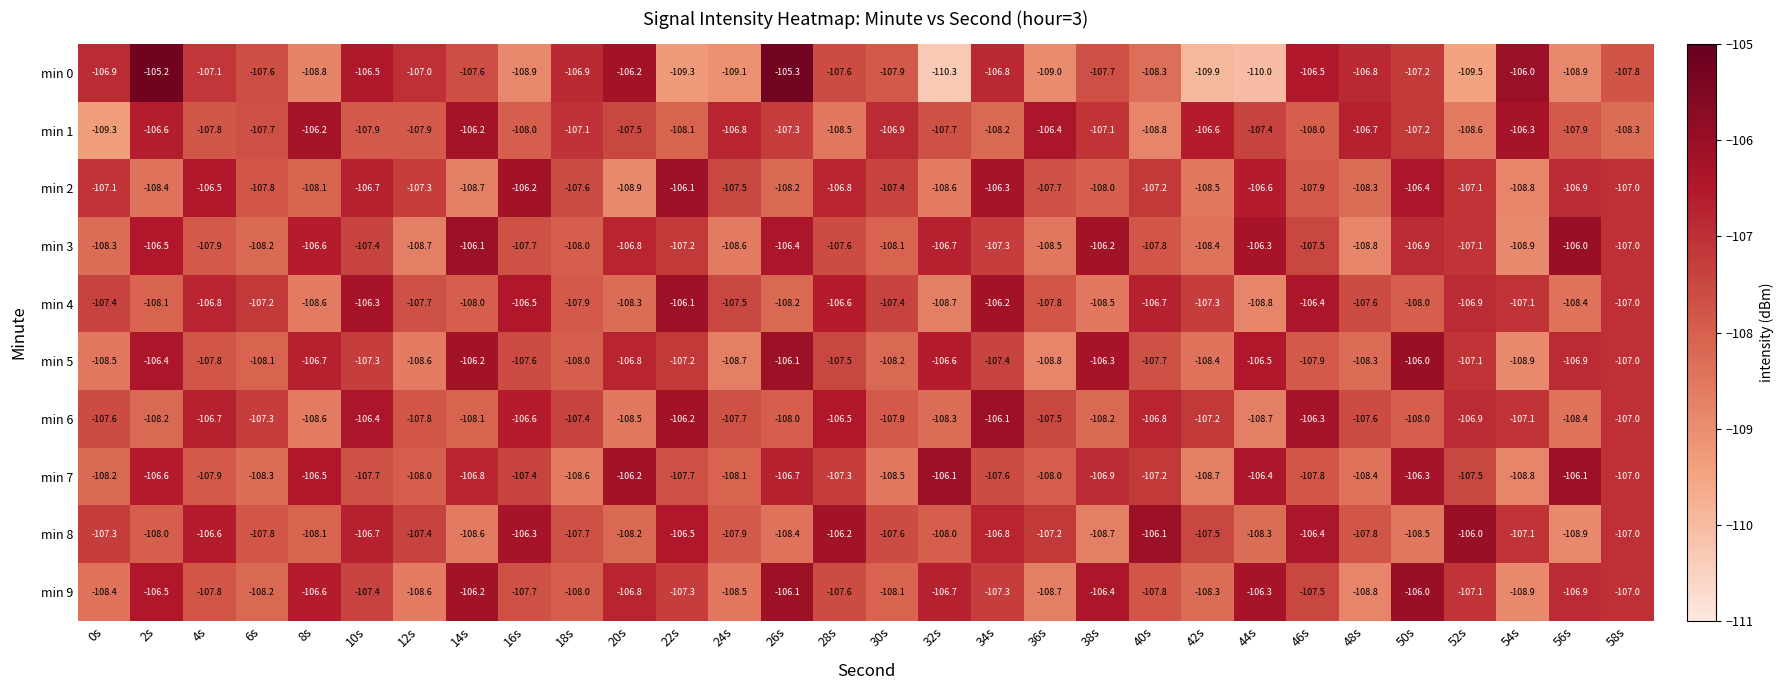

At which label does min 6 reach its peak?

34s